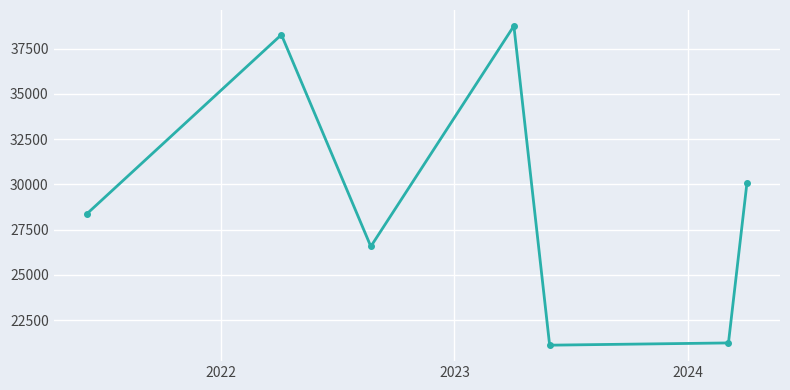

What is the minimum value shown in the chart?

21122